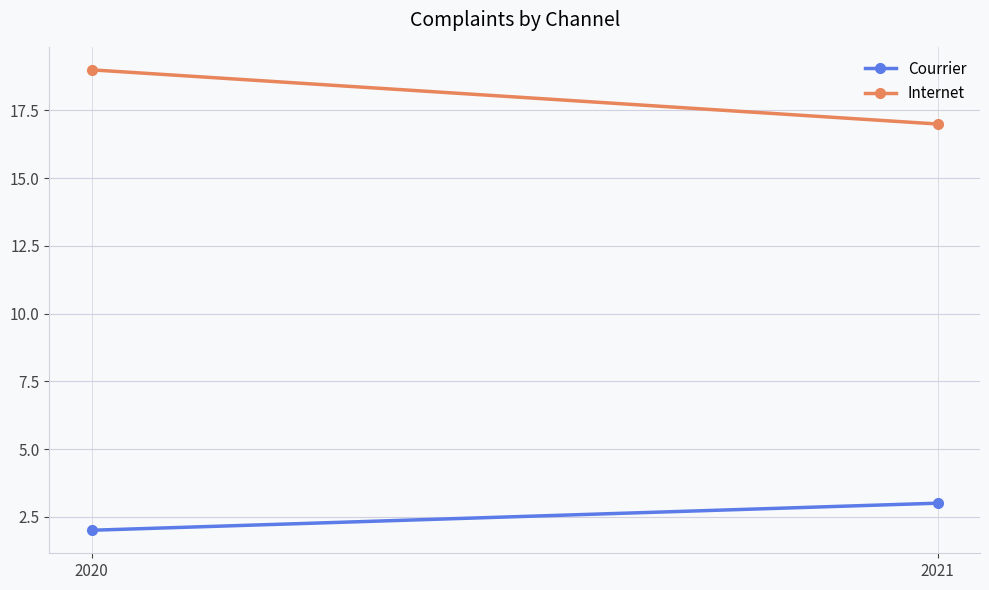

At 2021, list the series in order from smallest to largest.

Courrier, Internet